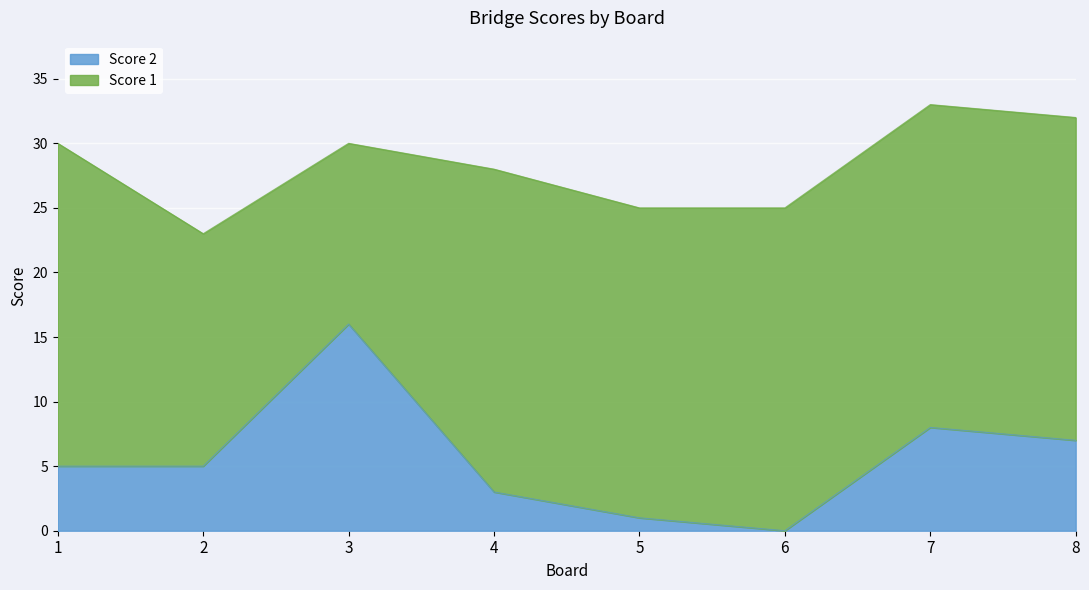

Which label corresponds to the largest value in the chart?

3